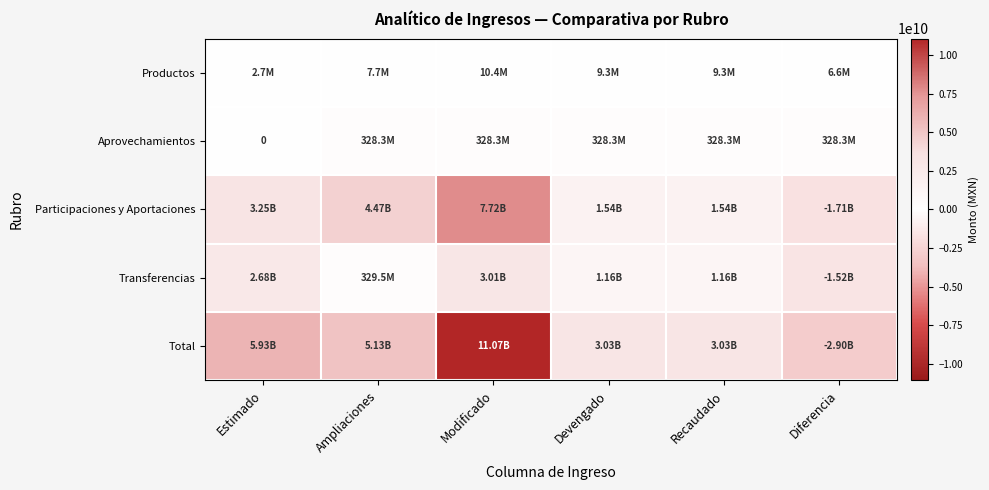

At which label does Participaciones y Aportaciones reach its peak?

Modificado